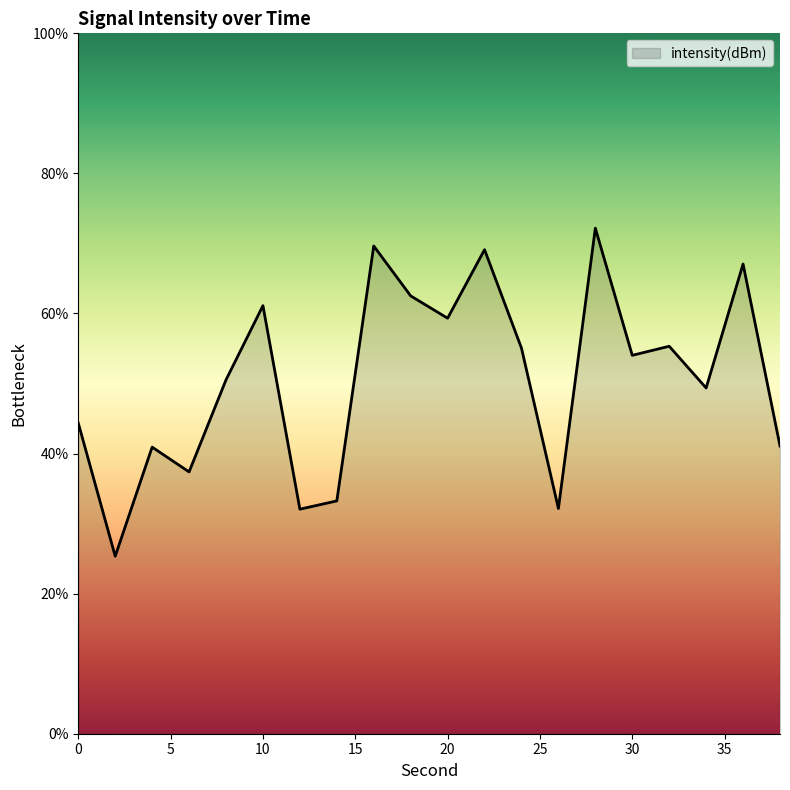

What is the minimum value shown in the chart?

25.3